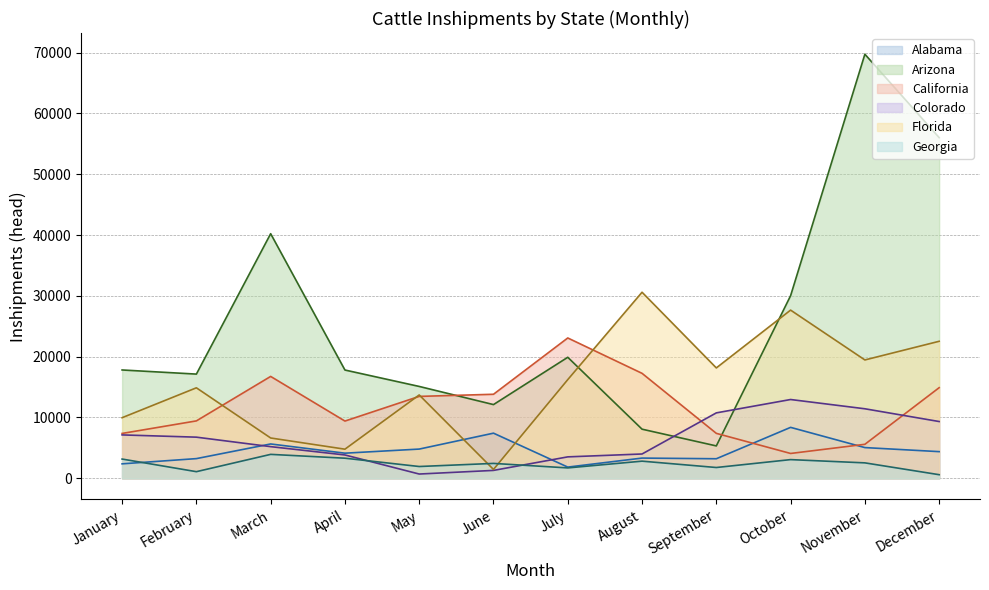

Which series has the largest range (max minus min)?

Arizona